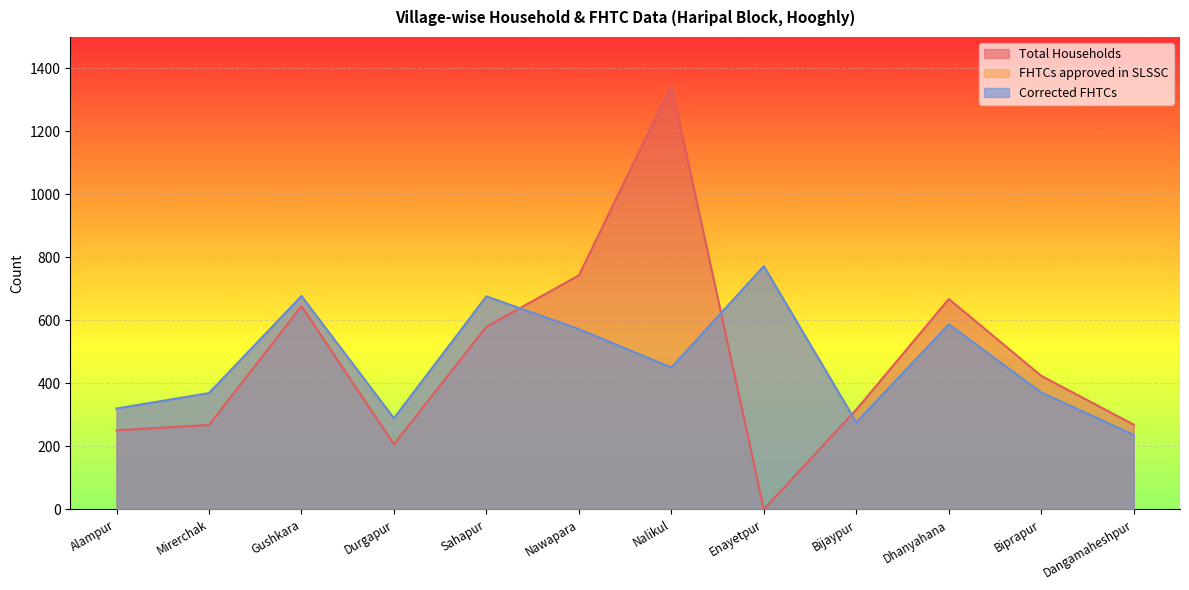

How many positive values does the Total Households series have?

11